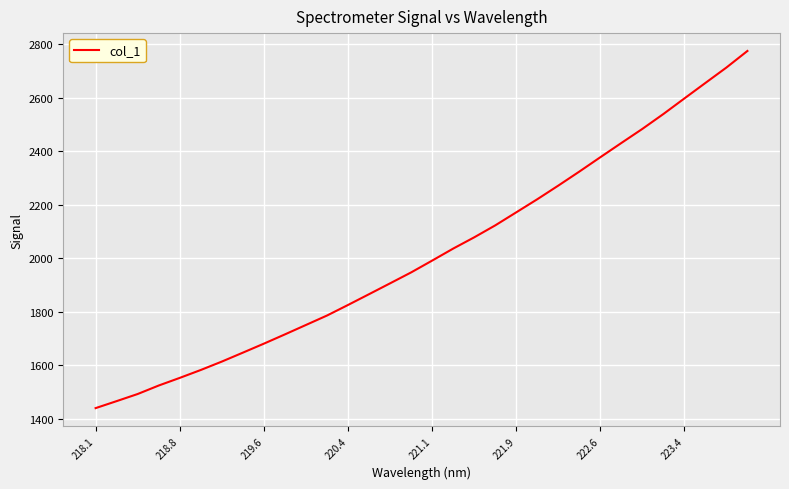

What is the difference between the maximum and minimum values?

1333.9